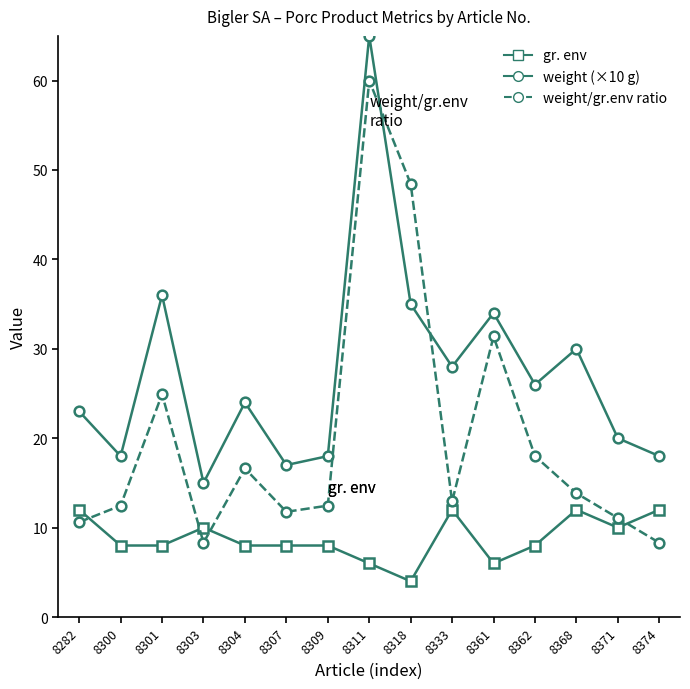

What is the greatest value displayed?

65.0